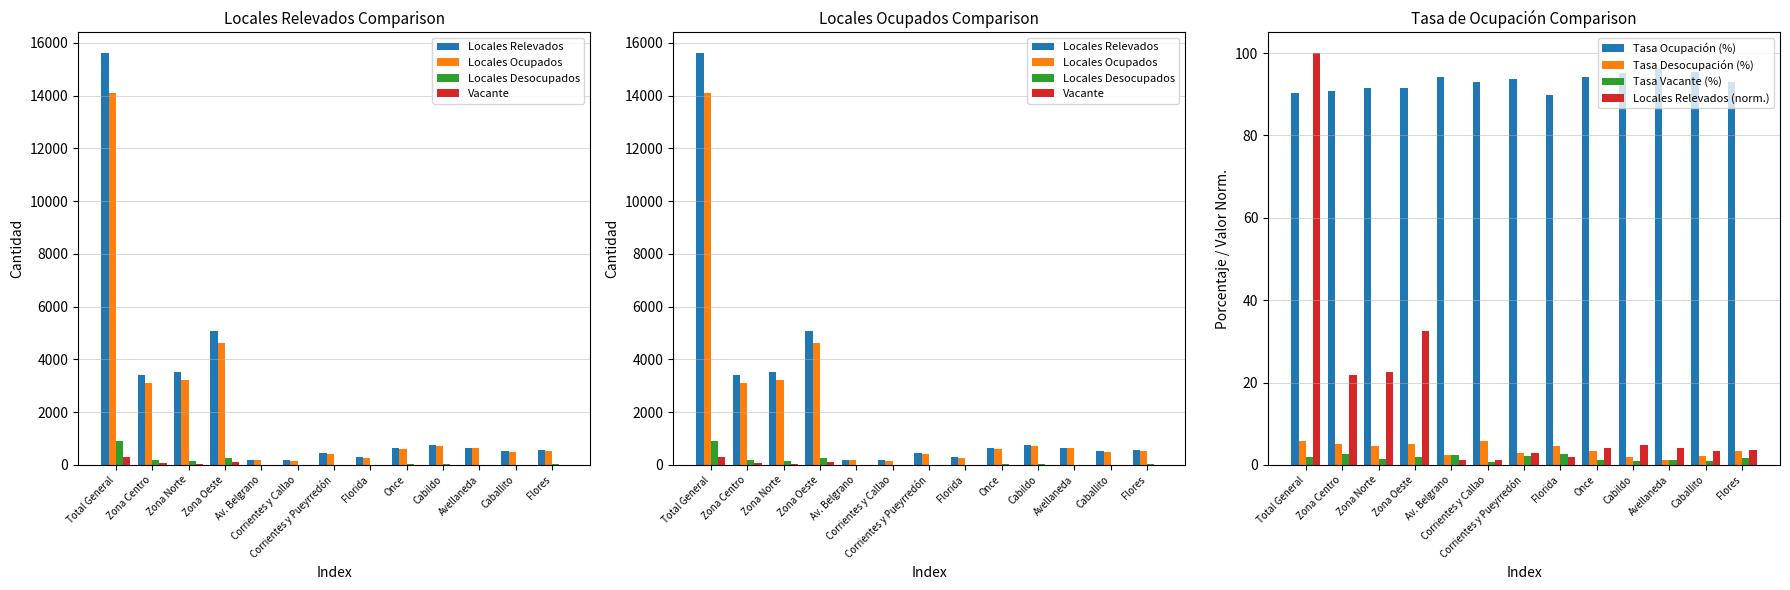

Is it true that Vacante equals 133 at Zona Oeste?

False